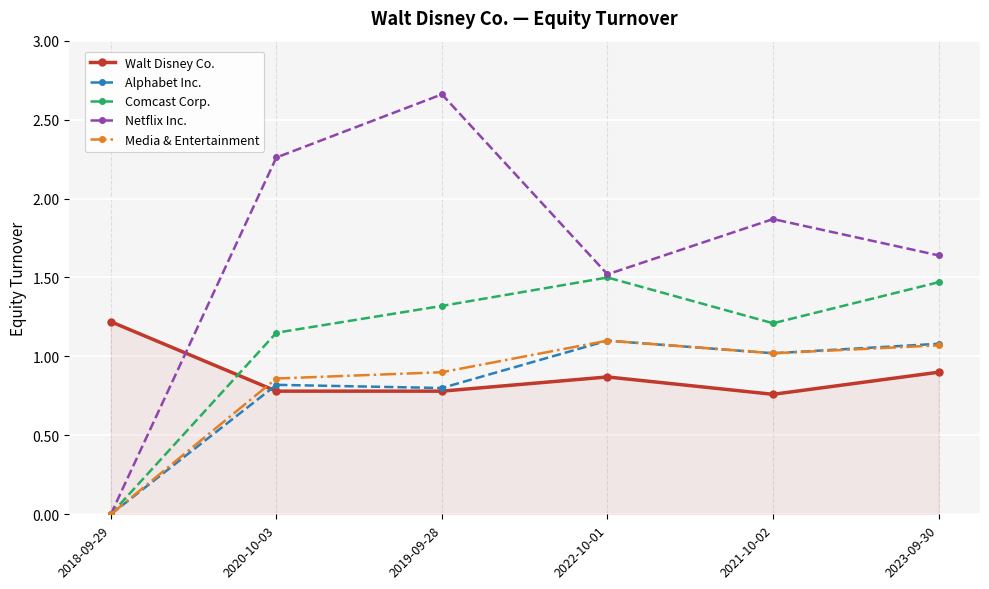

How many lines are shown in the chart?

5